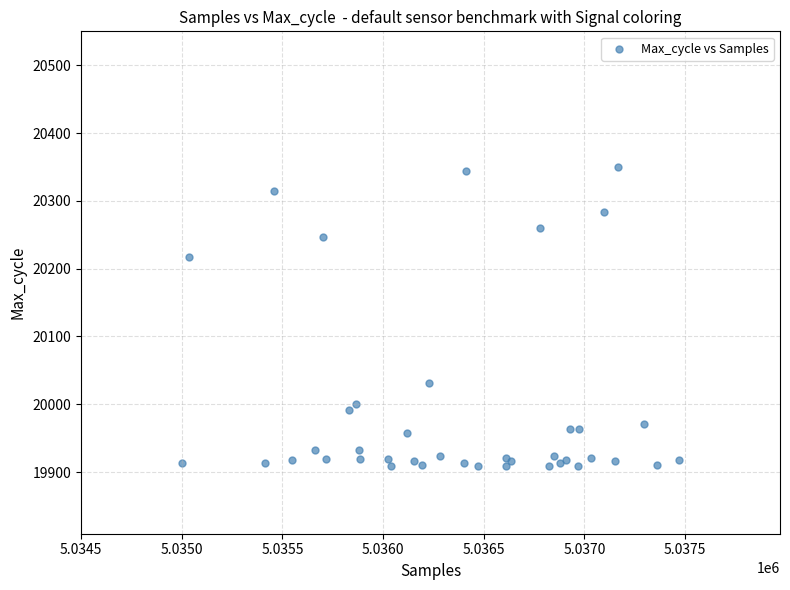

What Y value in the scatter plot is closest to 20129?

20217